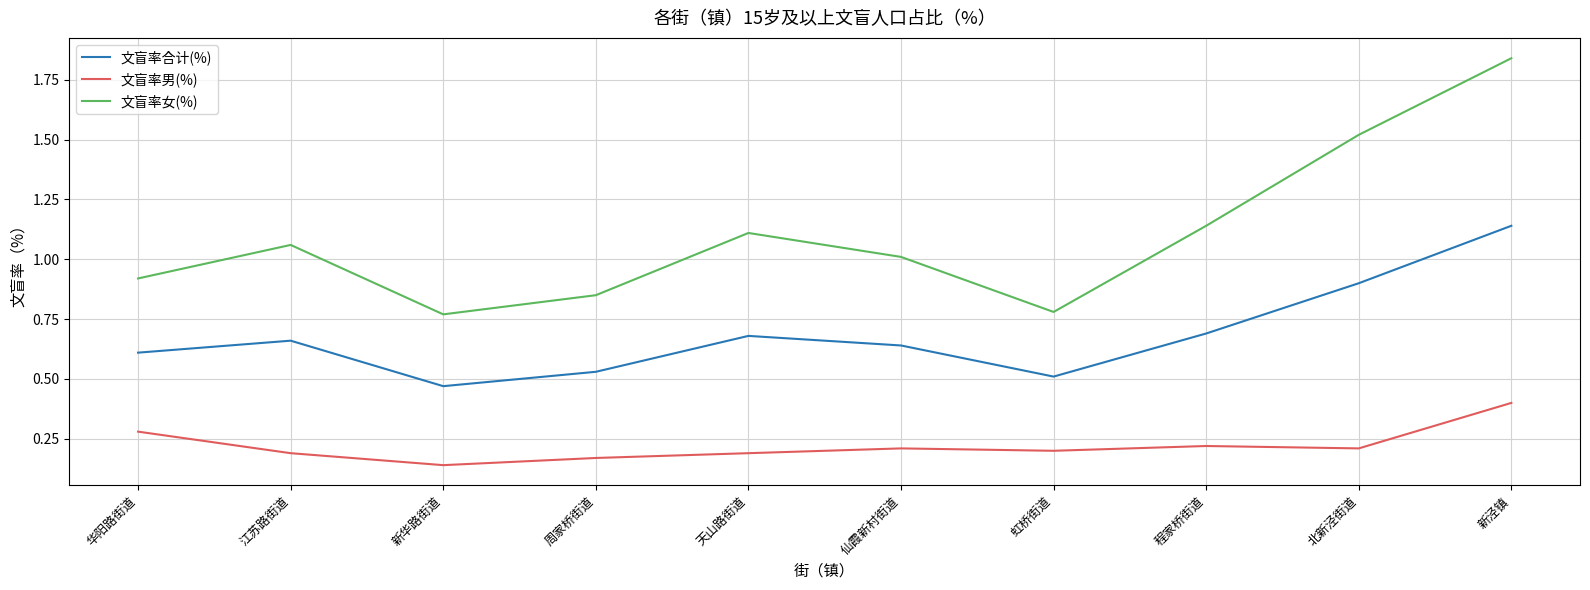

At which category is the sum across all series the highest?

新泾镇